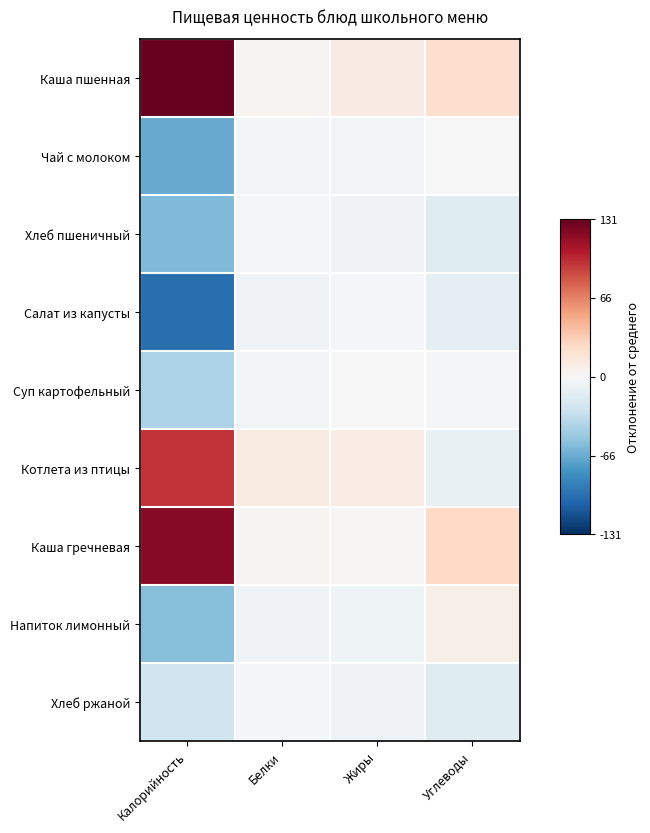

Which has a higher value, Жиры or Калорийность?

Калорийность